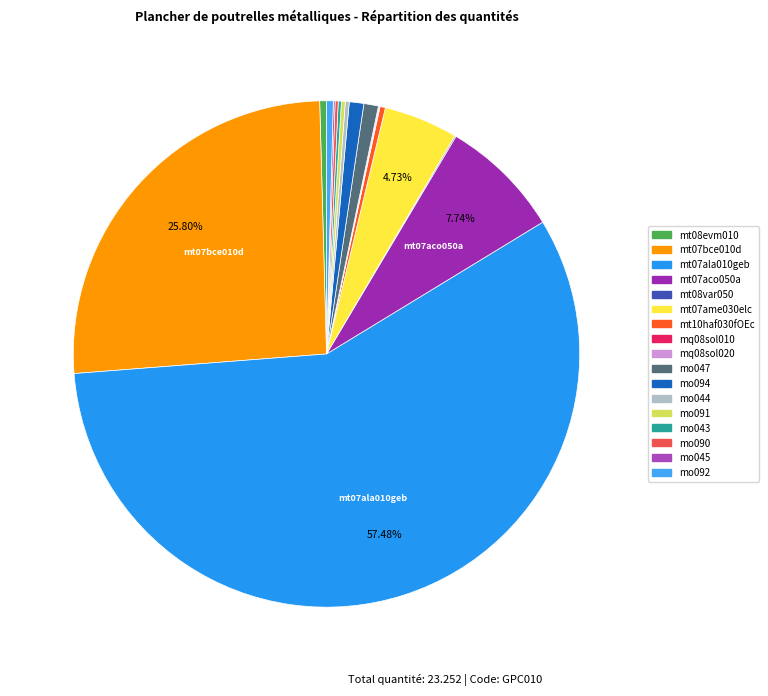

How many segments does this pie chart have?

17